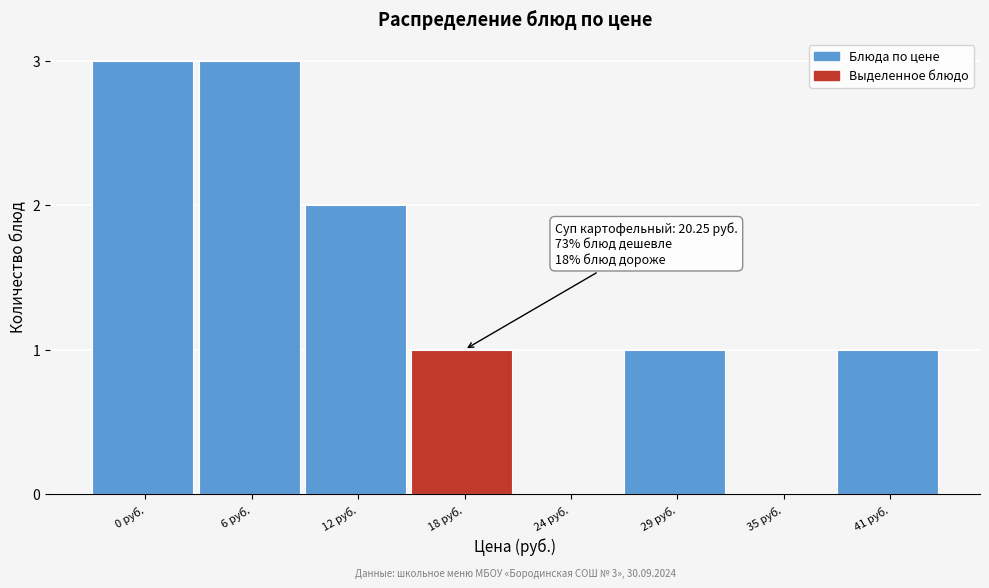

Reading right to left, what are all the values shown in this chart?

41 руб.=1	35 руб.=0	29 руб.=1	24 руб.=0	18 руб.=1	12 руб.=2	6 руб.=3	0 руб.=3